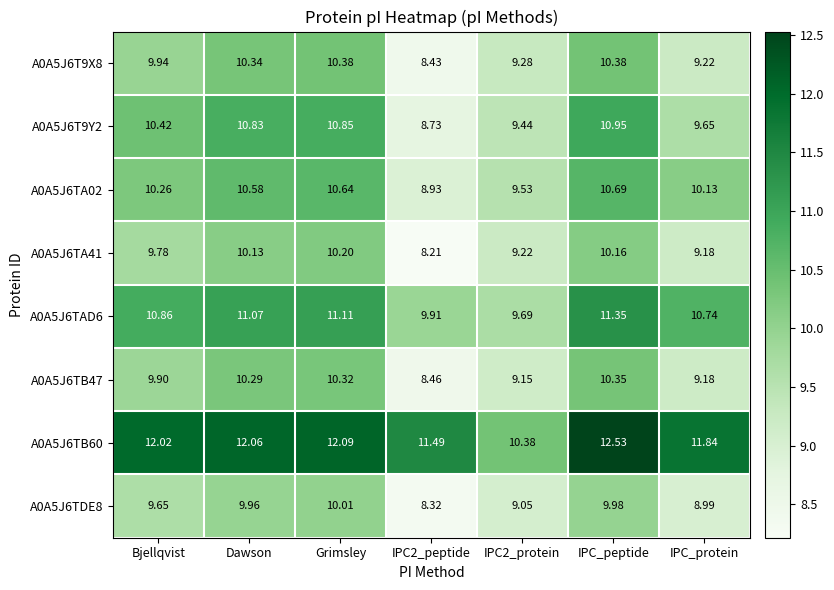

Is the value of A0A5J6T9Y2 at IPC2_peptide greater than the value of A0A5J6TA41 at Dawson?

No